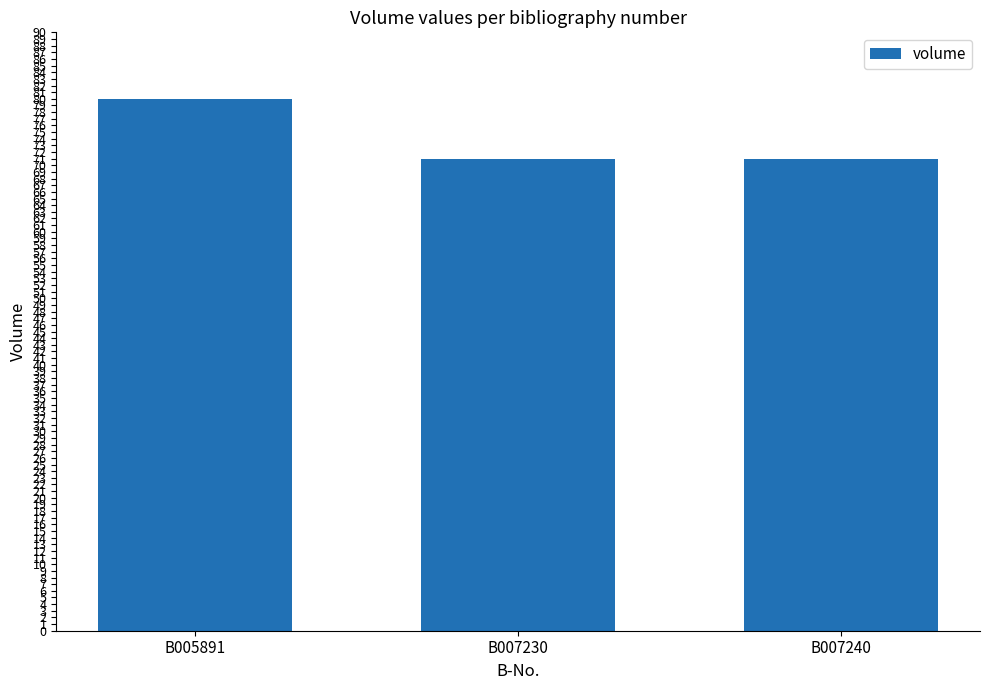

Does the chart contain any negative values?

No